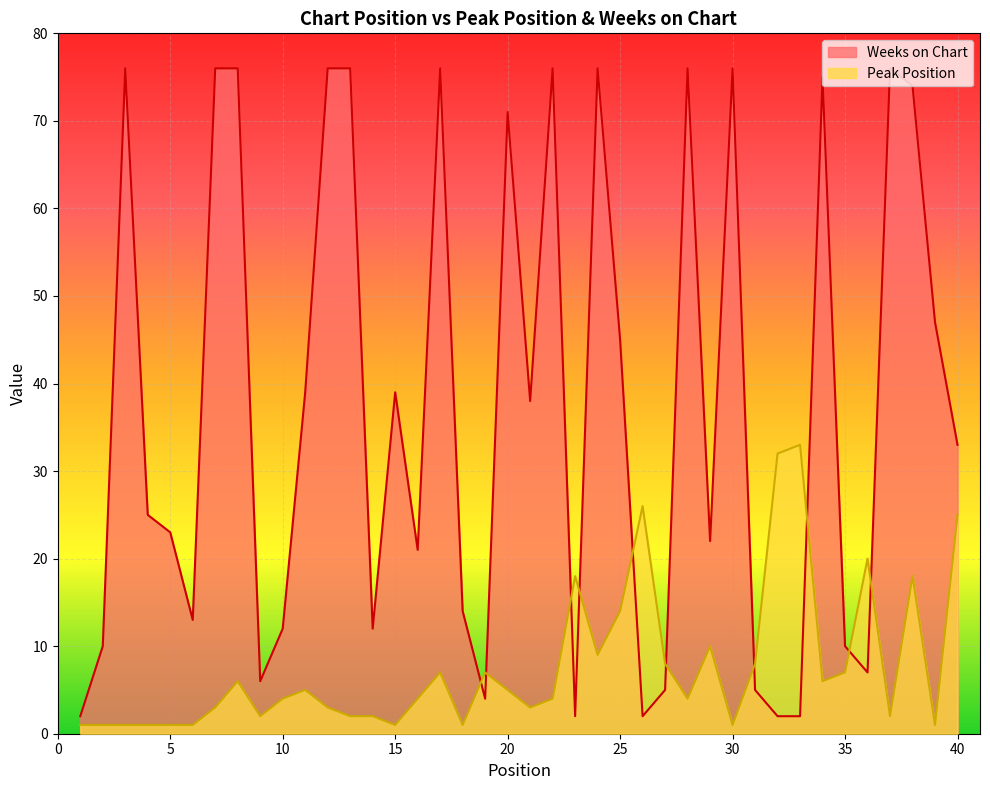

Which series ends up on top after the final intersection of Weeks on Chart and Peak Position?

Weeks on Chart